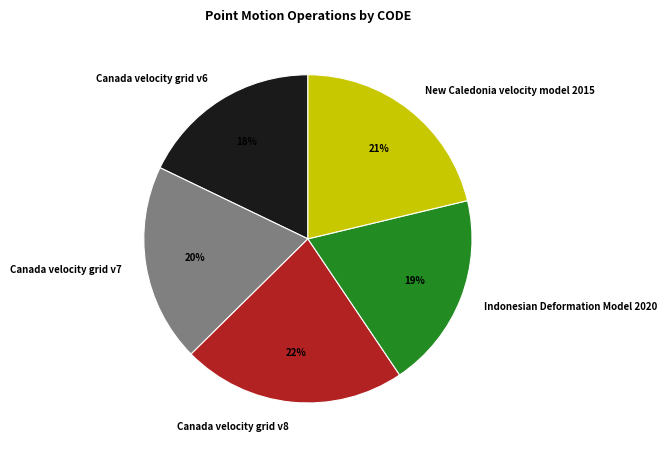

Is it true that Canada velocity grid v7 is 29% of the pie?

False